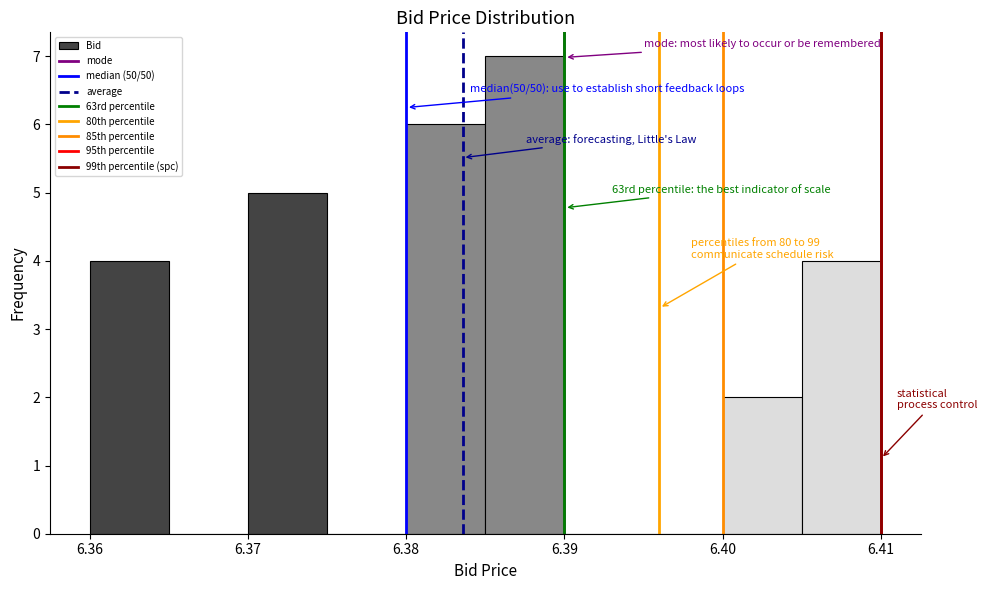

Over which range of the x-axis is the bar tallest?

6.385 to 6.390